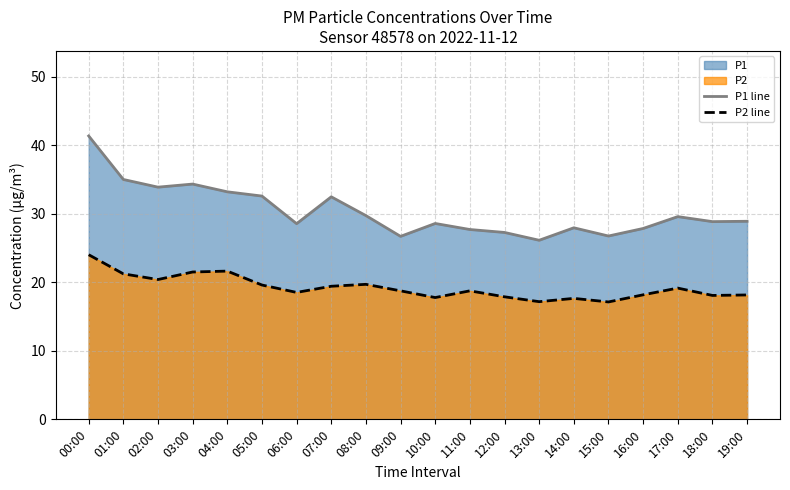

The P1 line series shows 35.0 at 01:00. True or false?

True